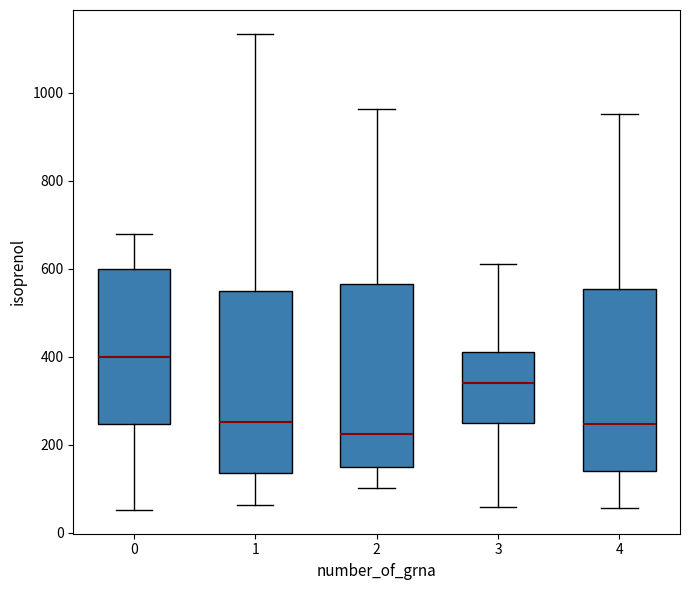

Reading left to right, read every box against the y-axis: the position of its median line, the range the box covers, and the ends of its whiskers. The values are not printed on the chart, so give them approximately, as read against the axis.

0: median 400, box 240 to 600, whiskers 60 to 680
1: median 260, box 140 to 540, whiskers 60 to 1140
2: median 220, box 140 to 560, whiskers 100 to 960
3: median 340, box 260 to 420, whiskers 60 to 620
4: median 240, box 140 to 560, whiskers 60 to 960